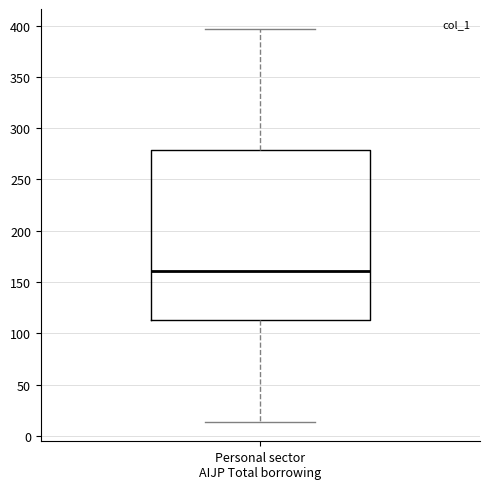

Transcribe this box plot: give where the median line is, the range the box spans, and where the two whiskers end, as read against the y-axis. The values are not printed on the chart, so give them approximately, as read against the axis.

median 160, box 115 to 280, whiskers 15 to 395